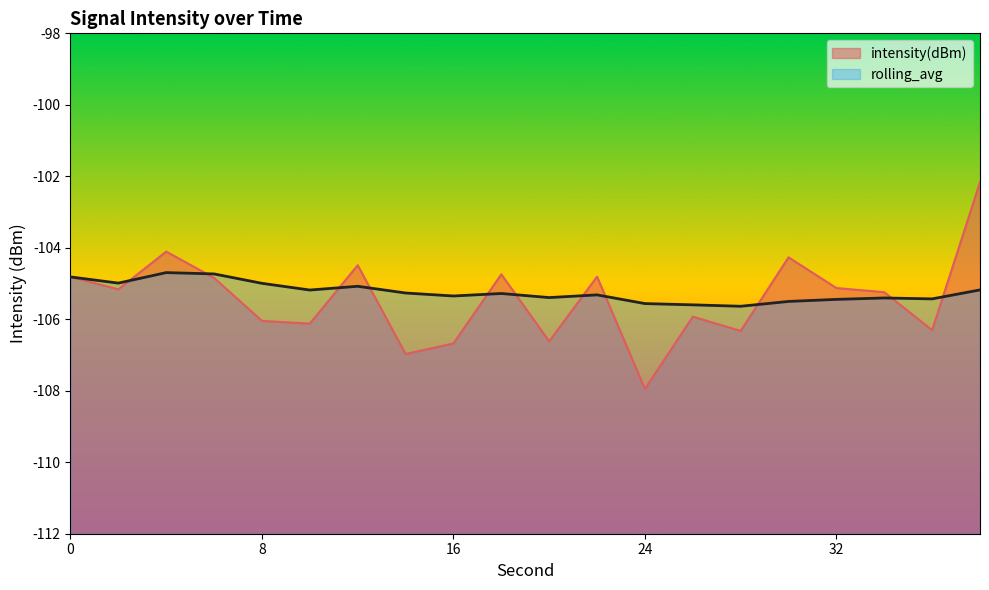

Reading left to right, list all the values displayed in this chart.

intensity(dBm): -104.8	-105.2	-104.1	-104.8	-106.0	-106.1	-104.5	-107.0	-106.7	-104.7	-106.6	-104.8	-108.0	-105.9	-106.3	-104.3	-105.1	-105.2	-106.3	-102.2
rolling_avg: -104.8	-105.0	-104.7	-104.7	-105.0	-105.2	-105.1	-105.3	-105.3	-105.3	-105.4	-105.3	-105.6	-105.6	-105.6	-105.5	-105.4	-105.4	-105.4	-105.2